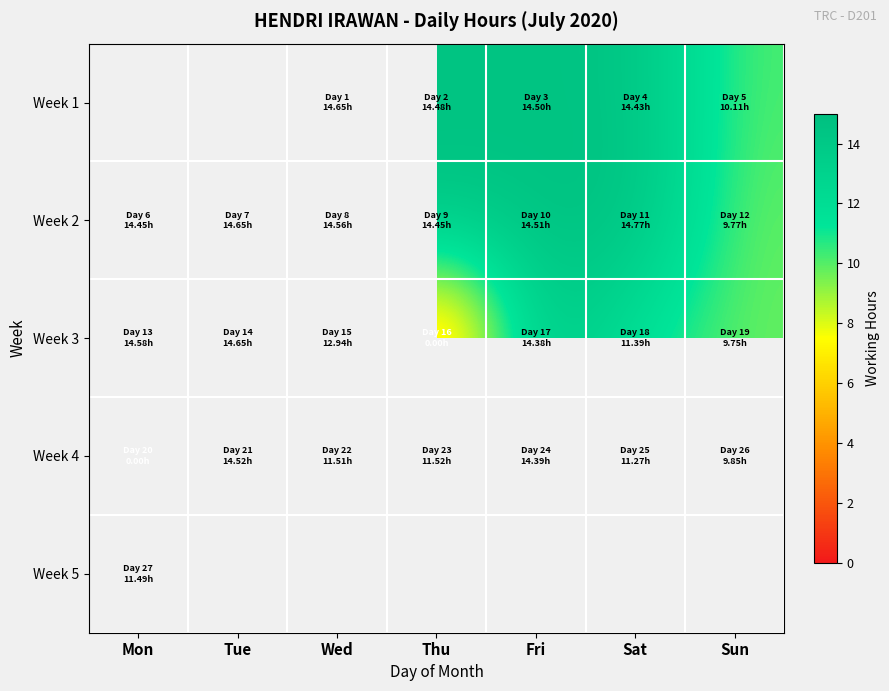

Is it true that Week 2 equals 14.4 at Thu?

True